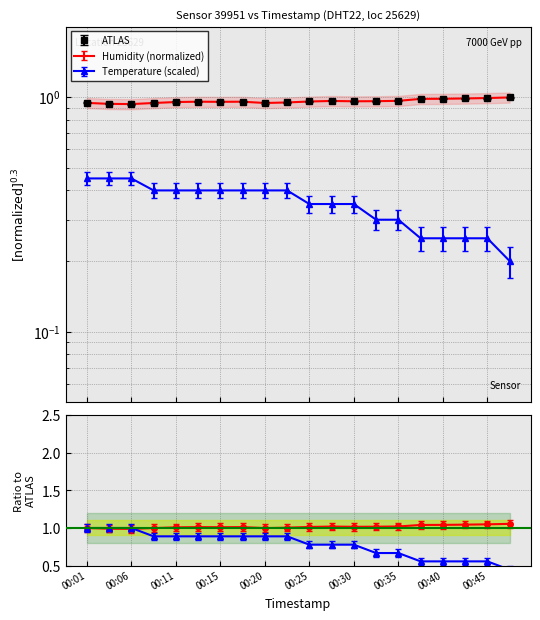

Between 00:08 and 00:13, which is larger?

00:08